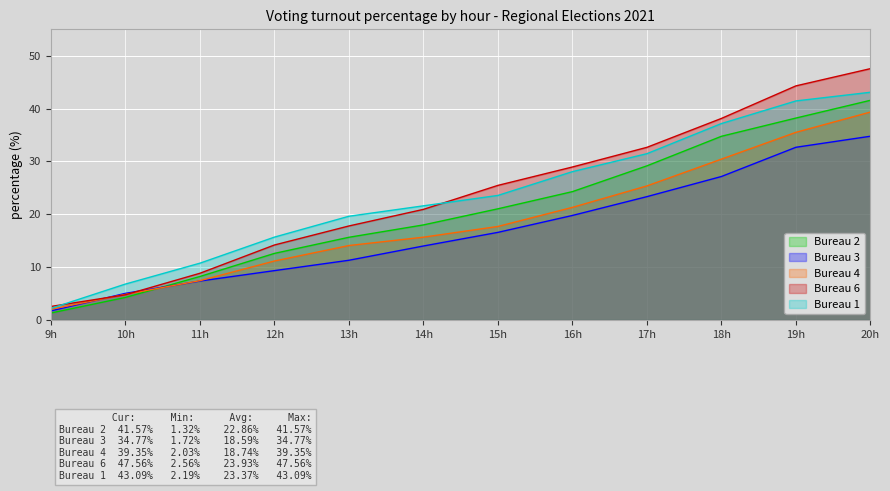

Reading right to left, transcribe all the data shown in this chart.

Bureau 2: 20h=41.6	19h=38.2	18h=34.8	17h=29.2	16h=24.3	15h=21.0	14h=18.0	13h=15.7	12h=12.6	11h=8.2	10h=4.3	9h=1.3
Bureau 3: 20h=34.8	19h=32.7	18h=27.1	17h=23.3	16h=19.8	15h=16.6	14h=14.0	13h=11.3	12h=9.3	11h=7.4	10h=5.0	9h=1.7
Bureau 4: 20h=39.4	19h=35.5	18h=30.4	17h=25.4	16h=21.3	15h=17.7	14h=15.7	13h=14.1	12h=11.2	11h=7.4	10h=4.8	9h=2.0
Bureau 6: 20h=47.6	19h=44.3	18h=38.1	17h=32.7	16h=28.9	15h=25.5	14h=20.9	13h=17.8	12h=14.2	11h=8.8	10h=4.8	9h=2.6
Bureau 1: 20h=43.1	19h=41.5	18h=37.2	17h=31.5	16h=28.1	15h=23.6	14h=21.6	13h=19.6	12h=15.7	11h=10.8	10h=6.8	9h=2.2